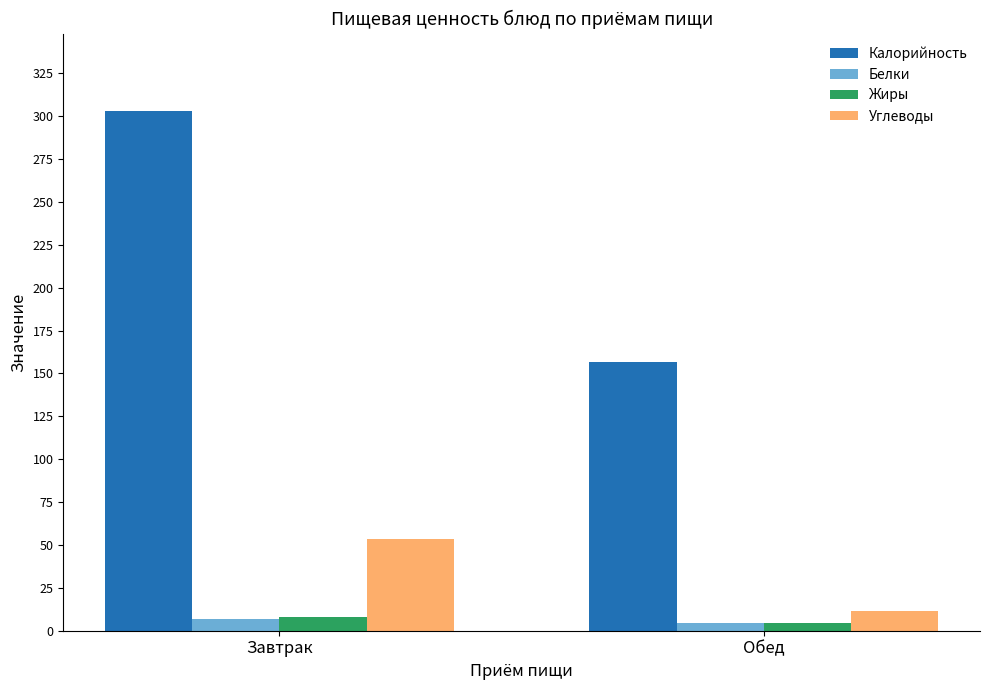

Is it true that Калорийность equals 520.5 at Завтрак?

False